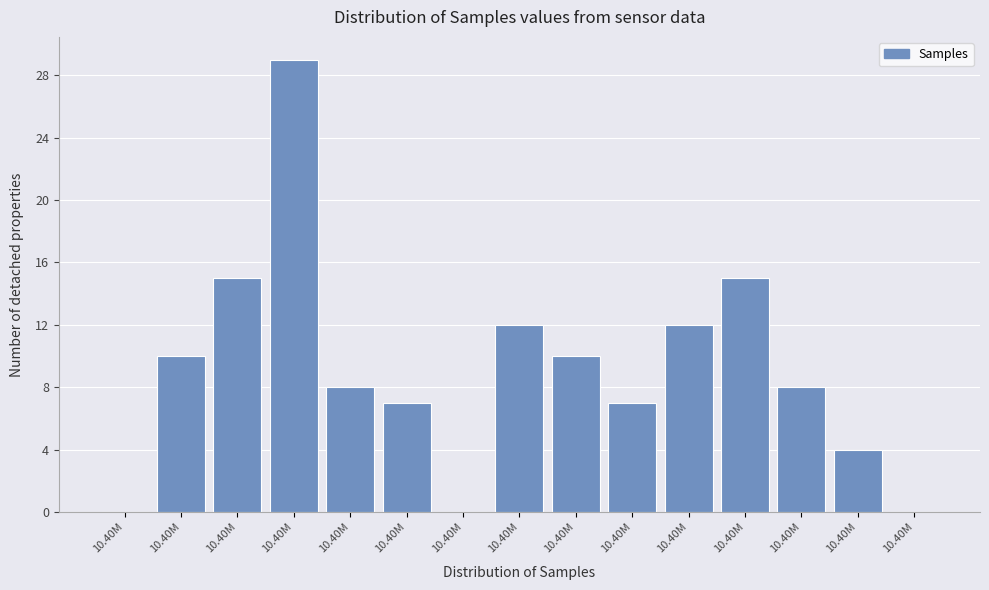

Count the number of data series in this chart.

1